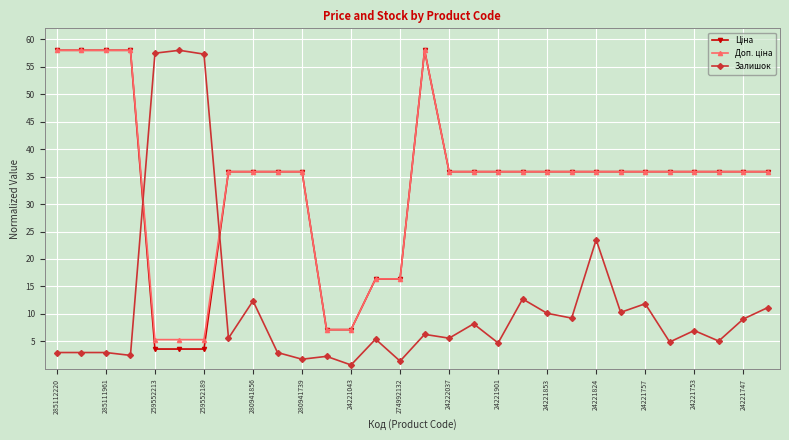

How many series are shown in this chart?

3